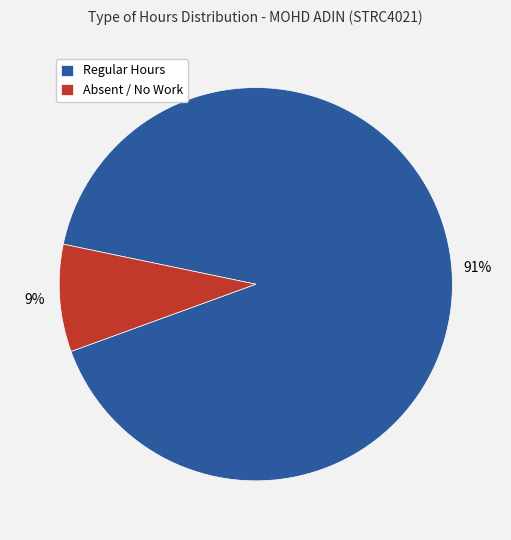

Which slice is the smallest?

Absent / No Work